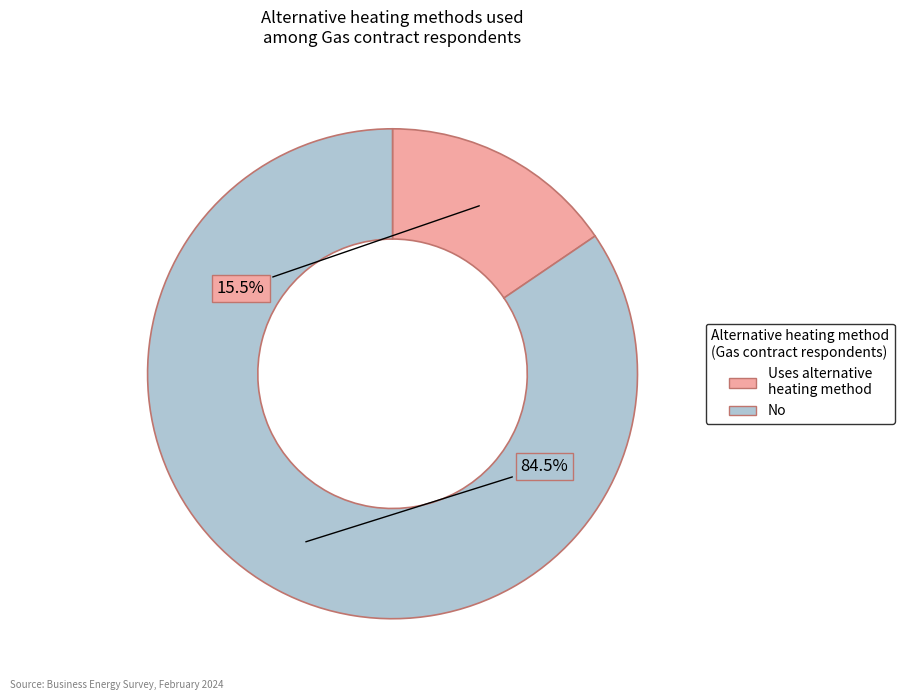

Which category has the smallest portion of the pie?

Uses alternative heating method